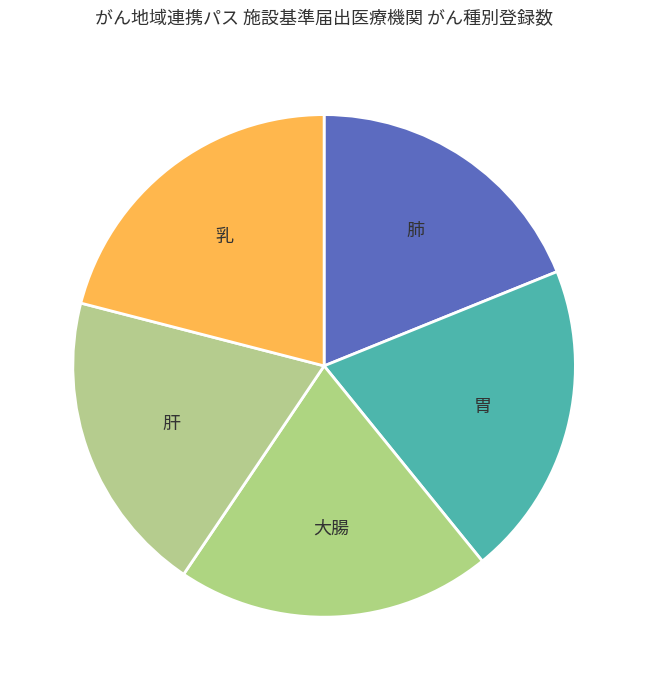

Which has a higher value, 大腸 or 肺?

大腸